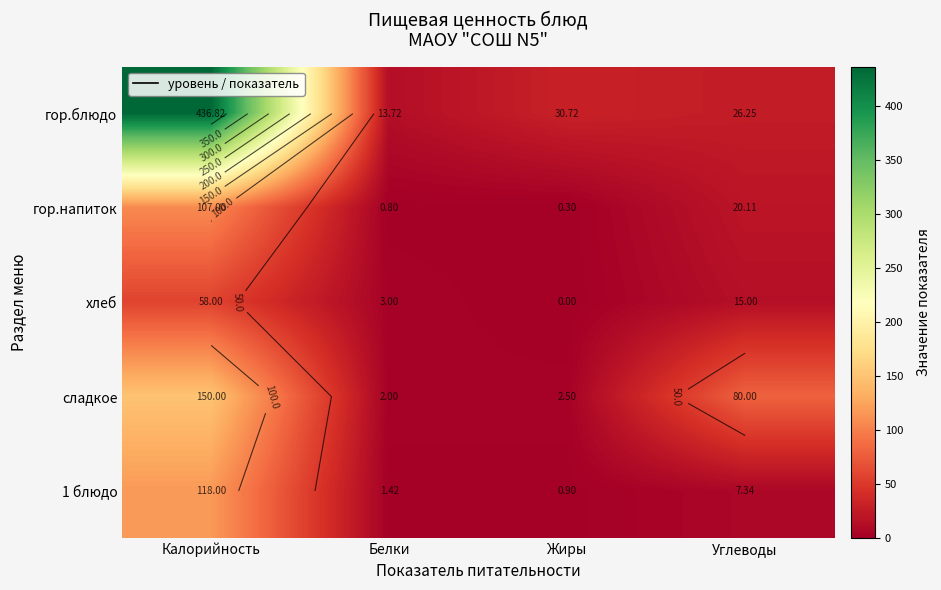

At which label is гор.напиток closest to 53?

Углеводы